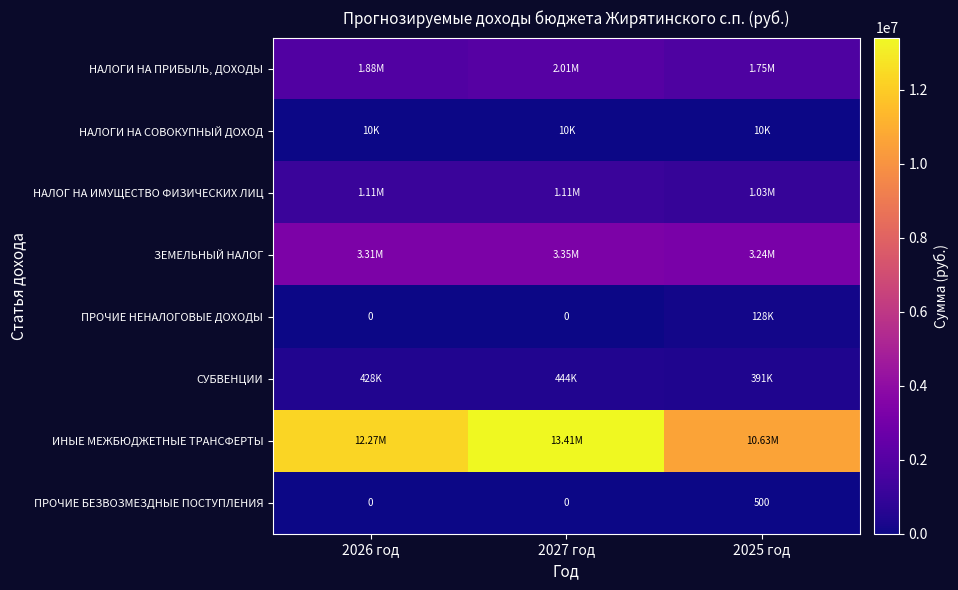

At which category is the sum across all series the highest?

2027 год